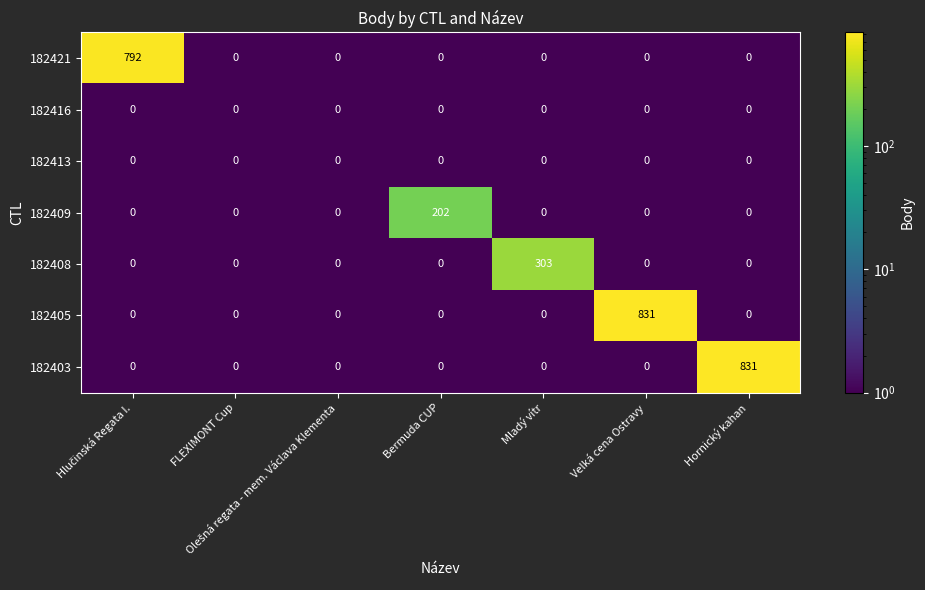

What is the difference between the highest and lowest values at Hornický kahan?

831